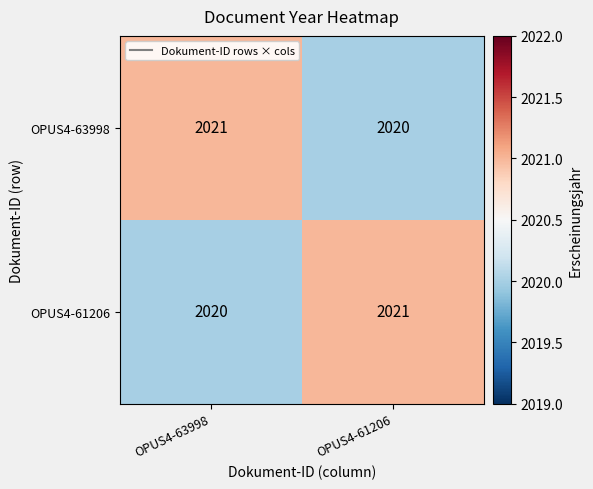

What is the sum of all OPUS4-61206 values?

4041